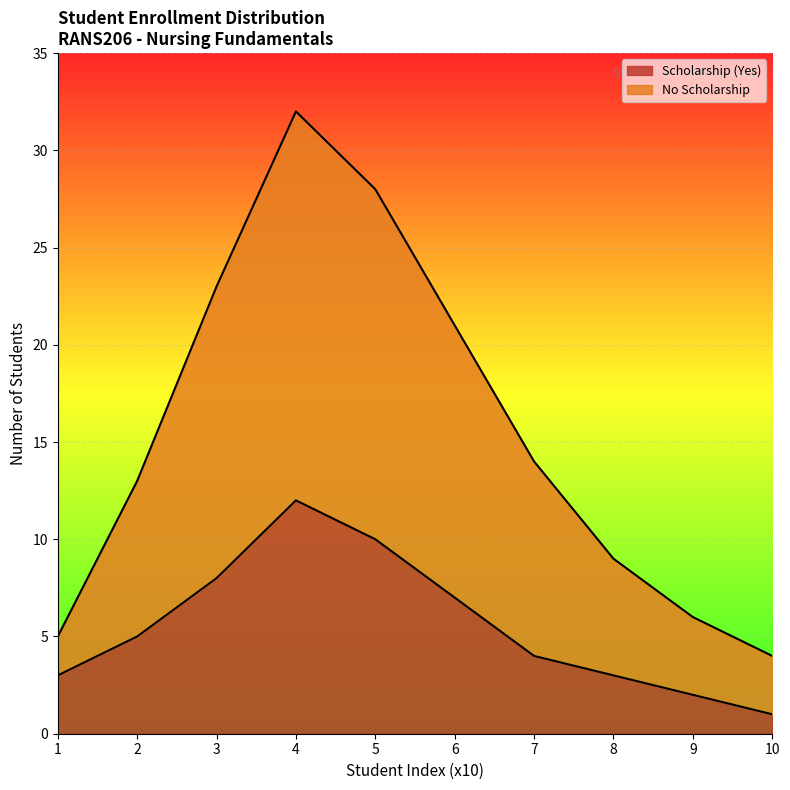

At 3, list the series in order from smallest to largest.

Scholarship (Yes), No Scholarship